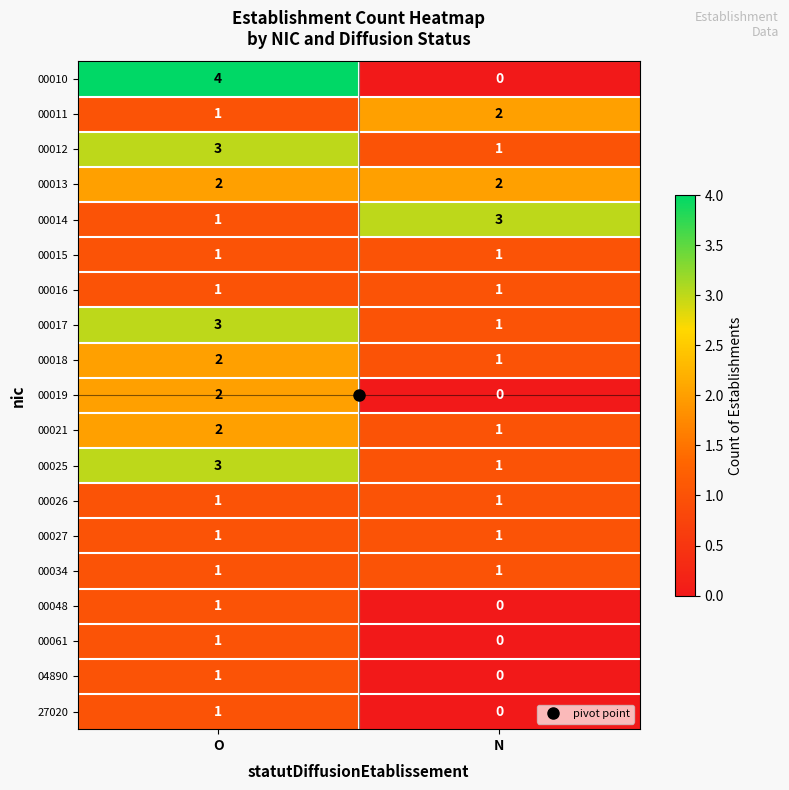

Rank the categories by 00061 value from lowest to highest.

N, O